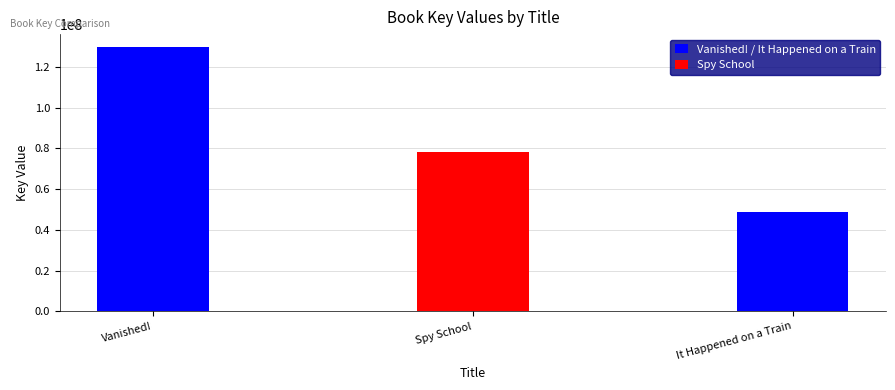

List the labels in order of value, largest first.

Vanished!, Spy School, It Happened on a Train